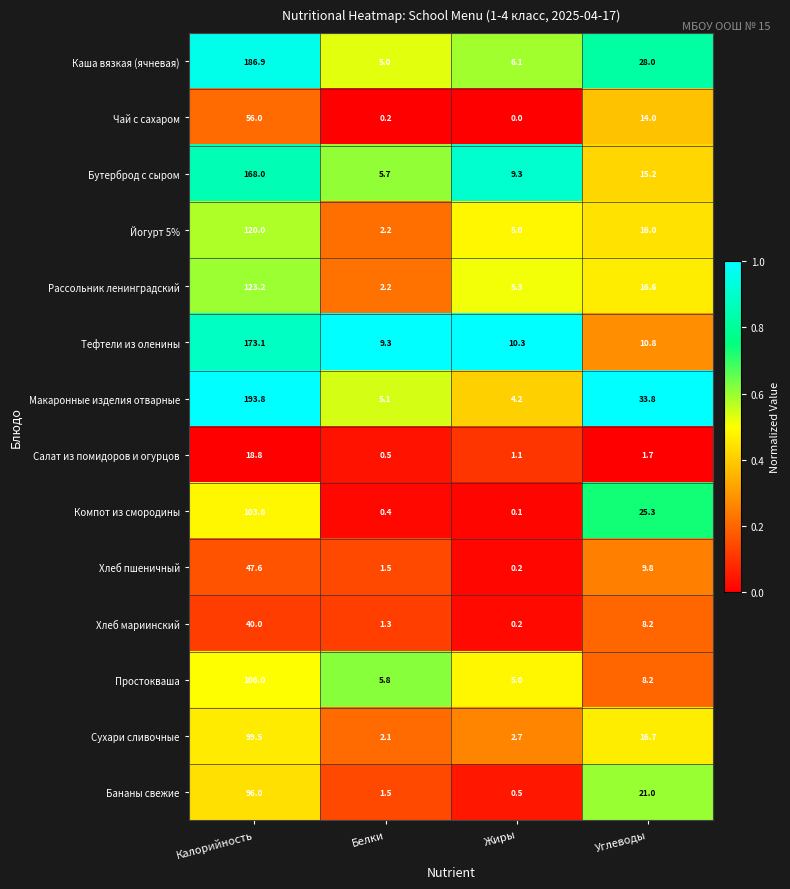

Which label corresponds to the smallest value in the chart?

Жиры